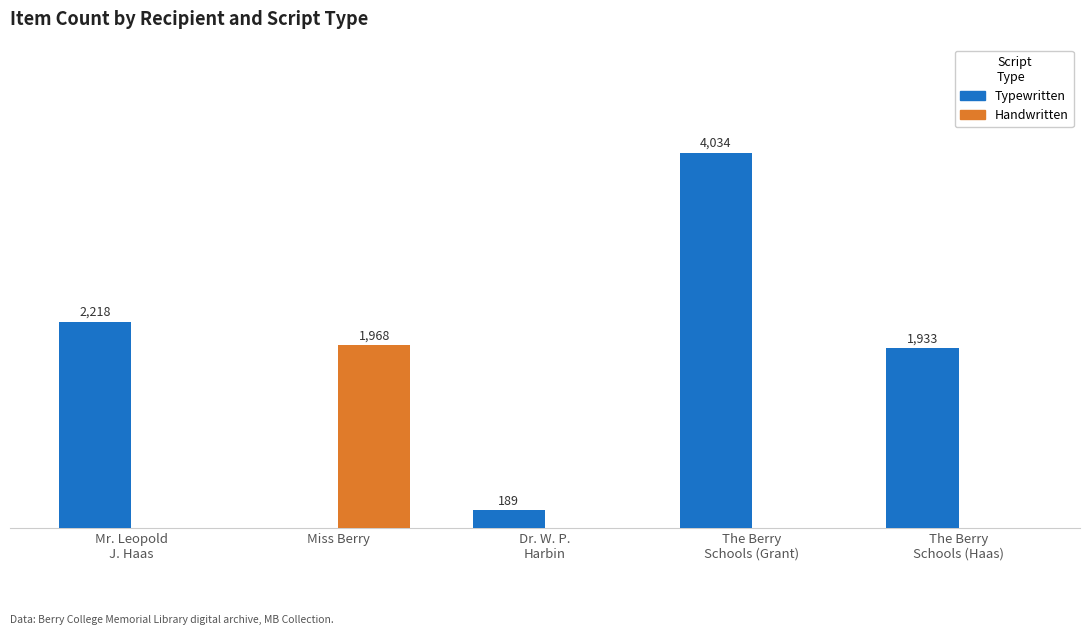

Where is Typewritten nearest to the value 2017?

The Berry
Schools (Haas)